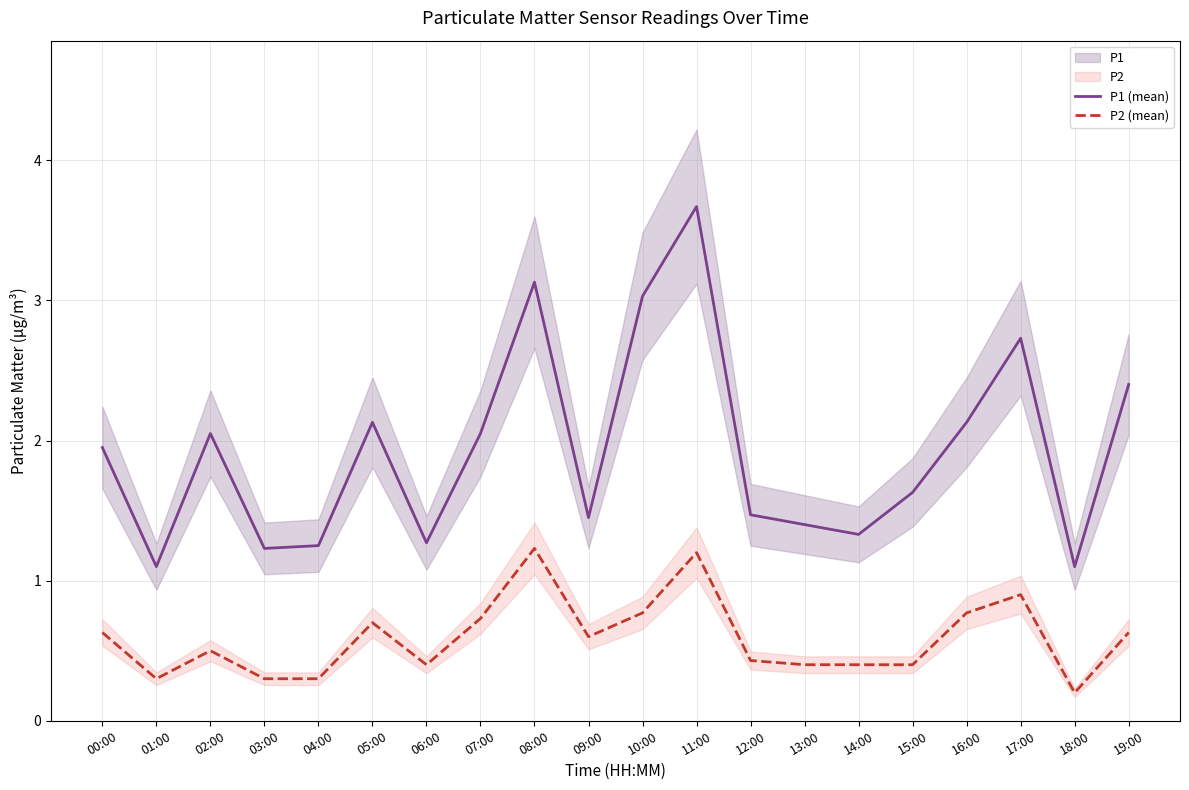

At which category does P1 (mean) reach its first local peak?

02:00